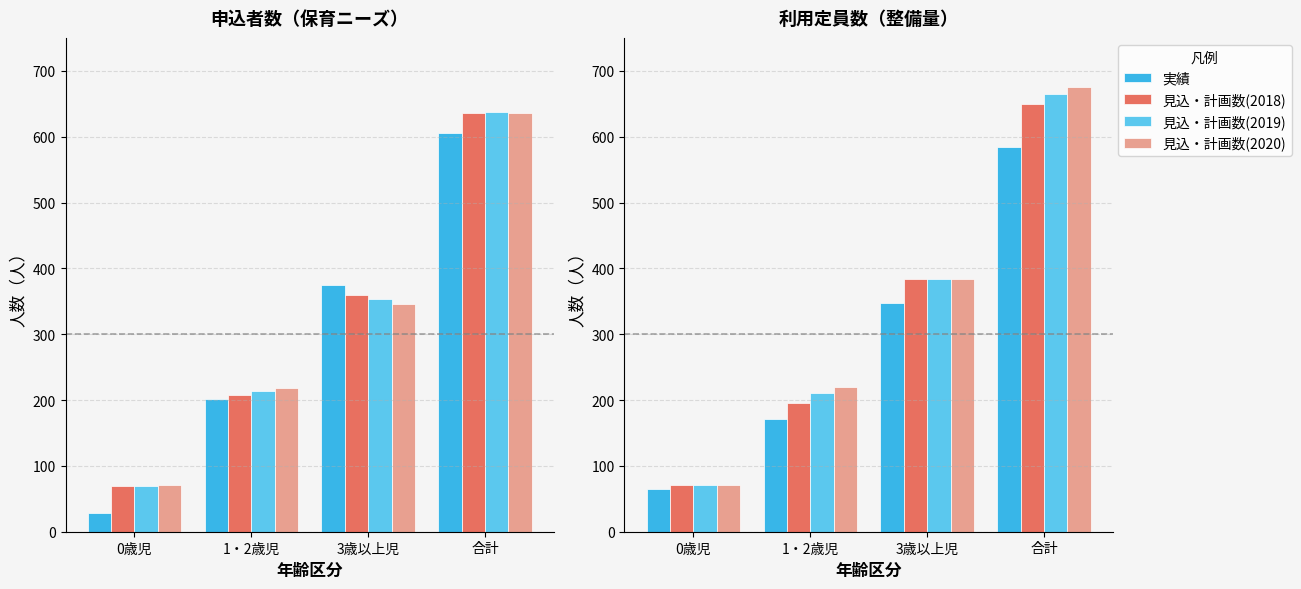

Which series has the largest total across all categories?

見込・計画数(2020)